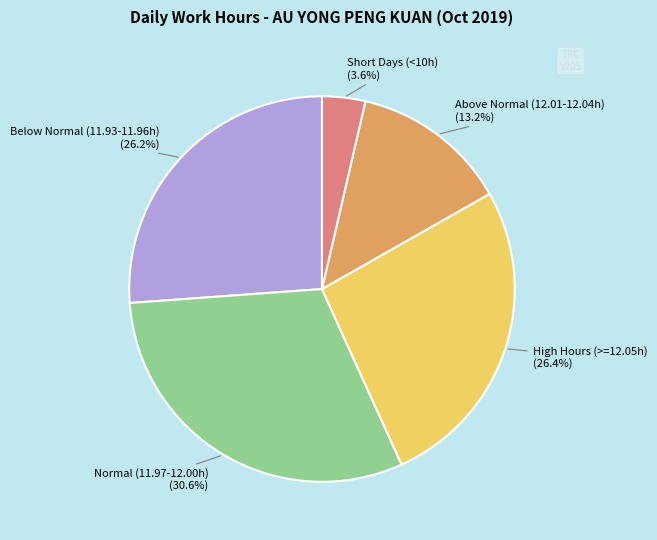

To the nearest percent, what is the average slice percentage?

20%